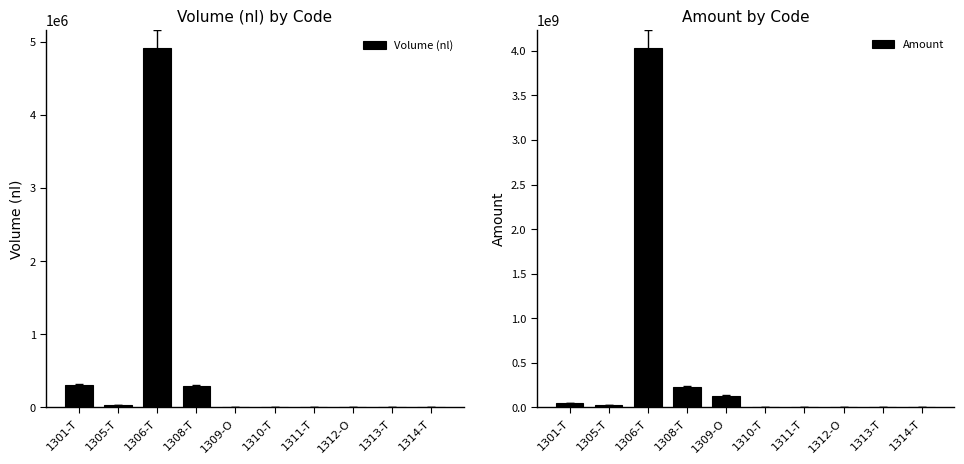

Which series has the largest total across all categories?

Amount